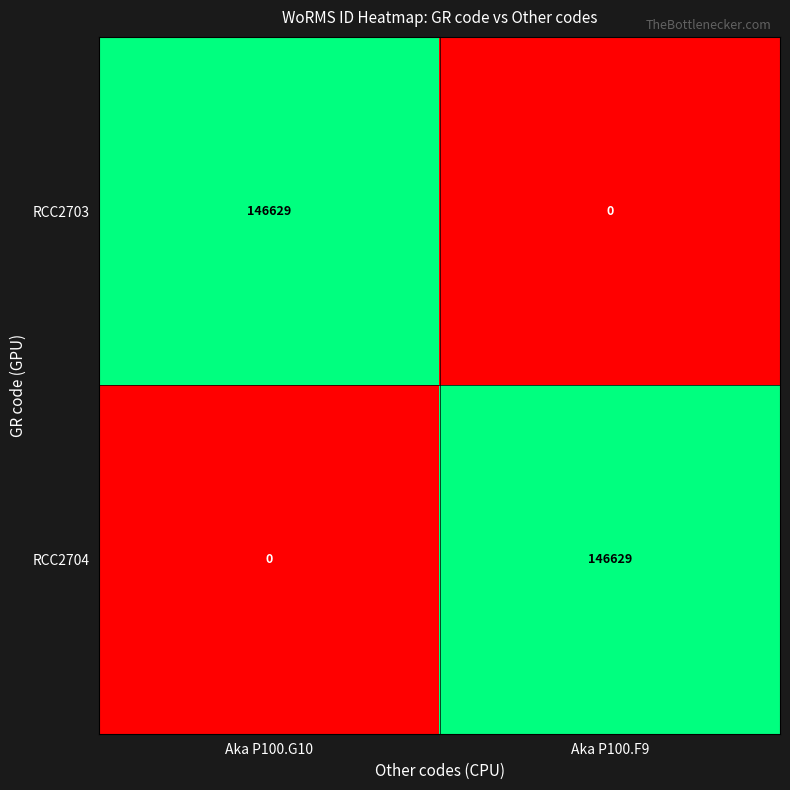

What is the maximum value shown in the chart?

146629